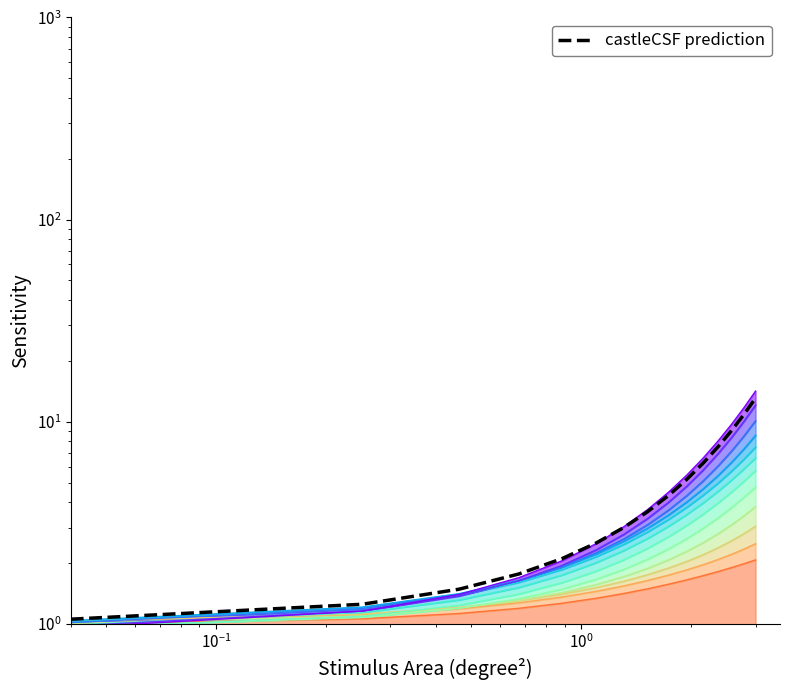

How many data points are above 3?

9